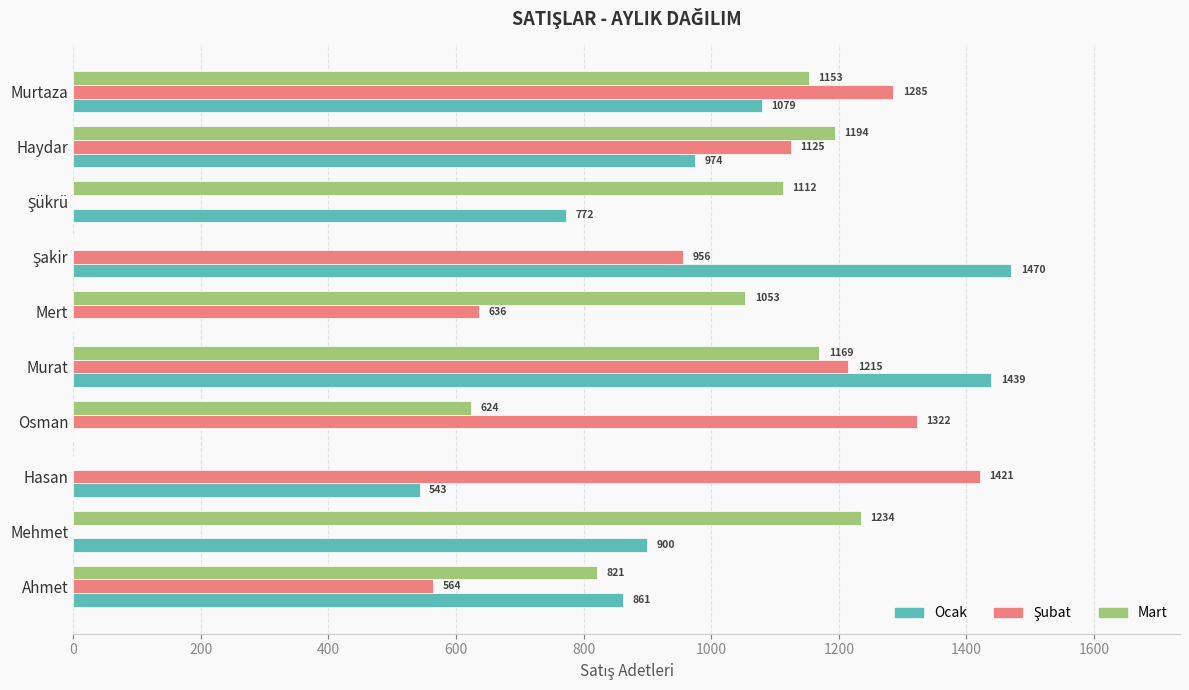

Is it true that Mart equals 1194 at Haydar?

True